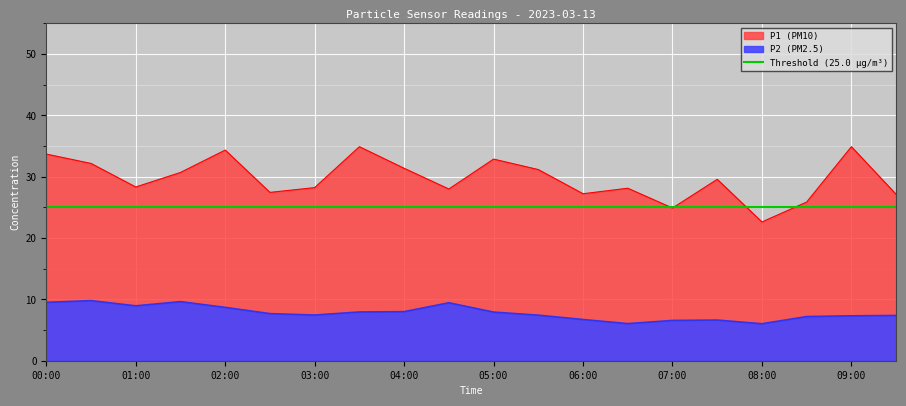

Between 07:30 and 06:00, which is larger?

07:30